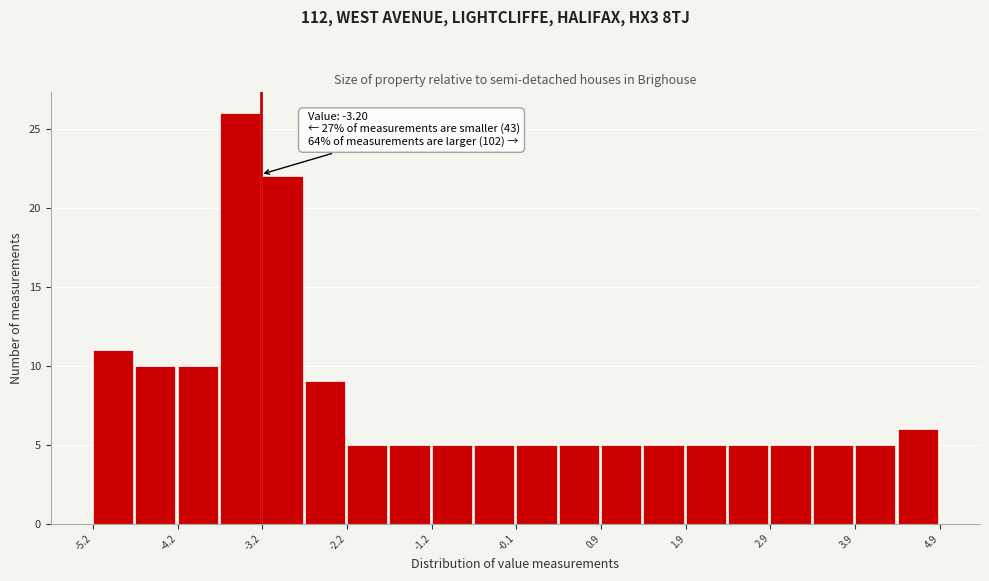

Around what value on the x-axis is the tallest bar? Give the approximate position of its centre, as read against the axis.

-3.4